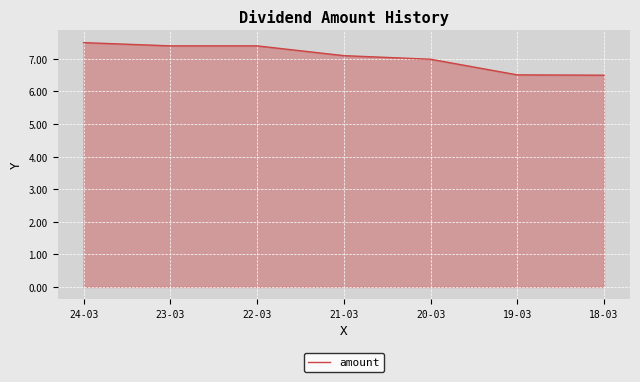

True or false: the data has more than 2 interior local peaks.

False